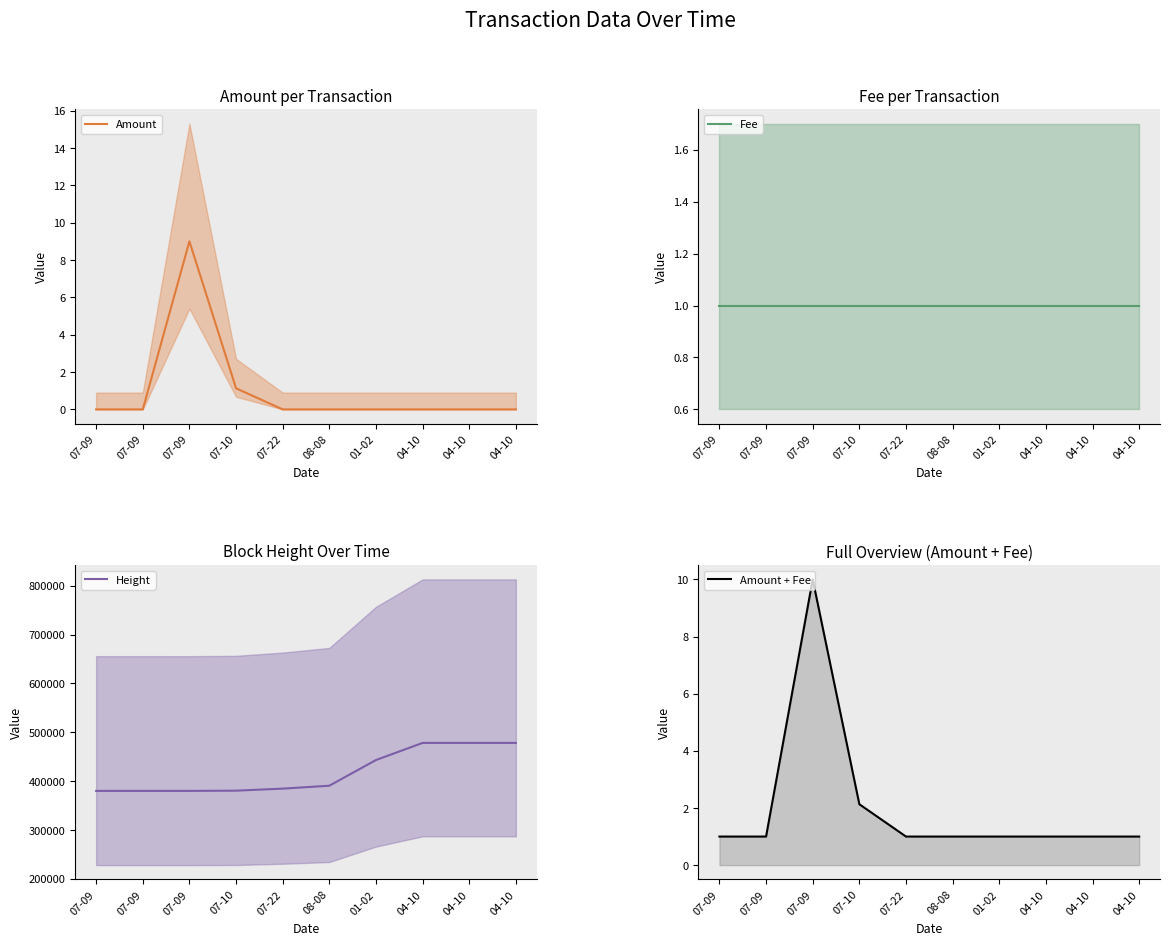

Rank the series at 04-10 from lowest to highest value.

Amount, Fee, Amount + Fee, Height